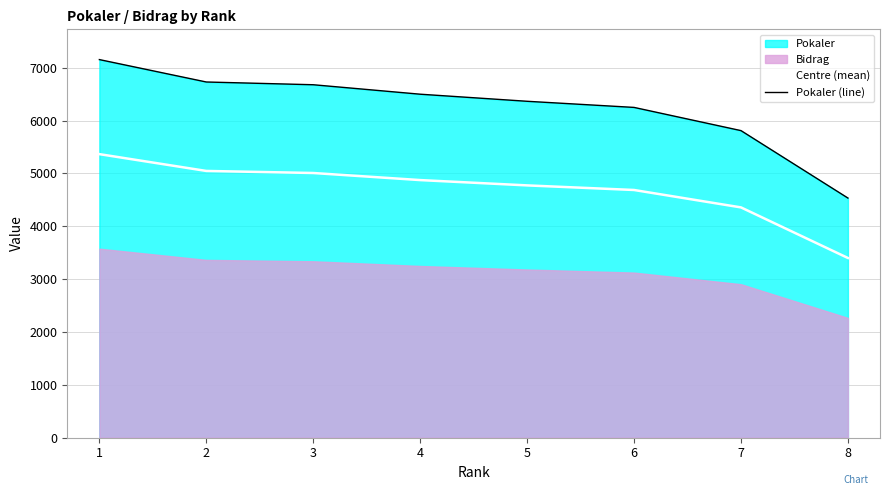

Reading right to left, transcribe all the data shown in this chart.

Centre (mean): 8=3401.0	7=4358.0	6=4687.5	5=4774.5	4=4875.0	3=5009.0	2=5048.0	1=5366.0
Pokaler (line): 8=4535.0	7=5811.0	6=6250.0	5=6366.0	4=6500.0	3=6679.0	2=6731.0	1=7155.0